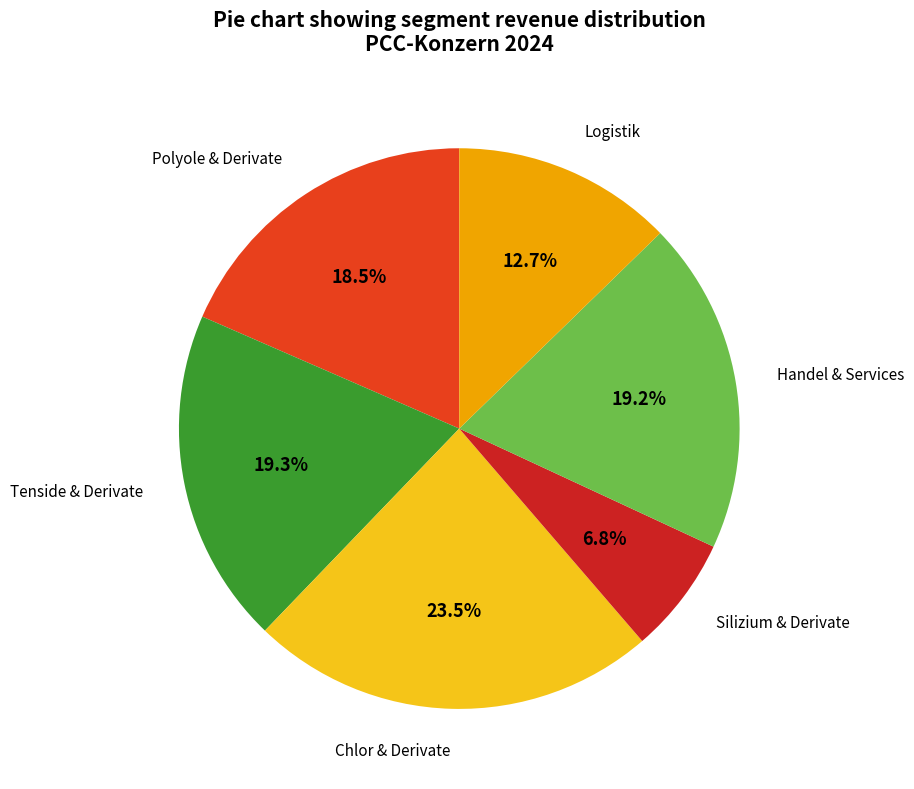

Is there a majority slice in this chart?

No